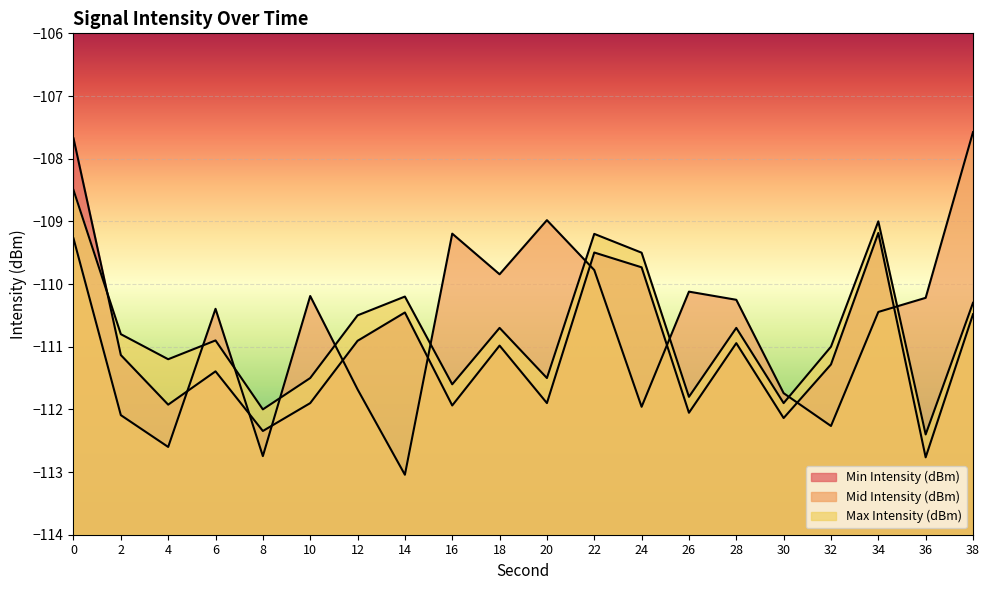

At 4, list the series in order from largest to smallest.

Max Intensity (dBm), Min Intensity (dBm), Mid Intensity (dBm)